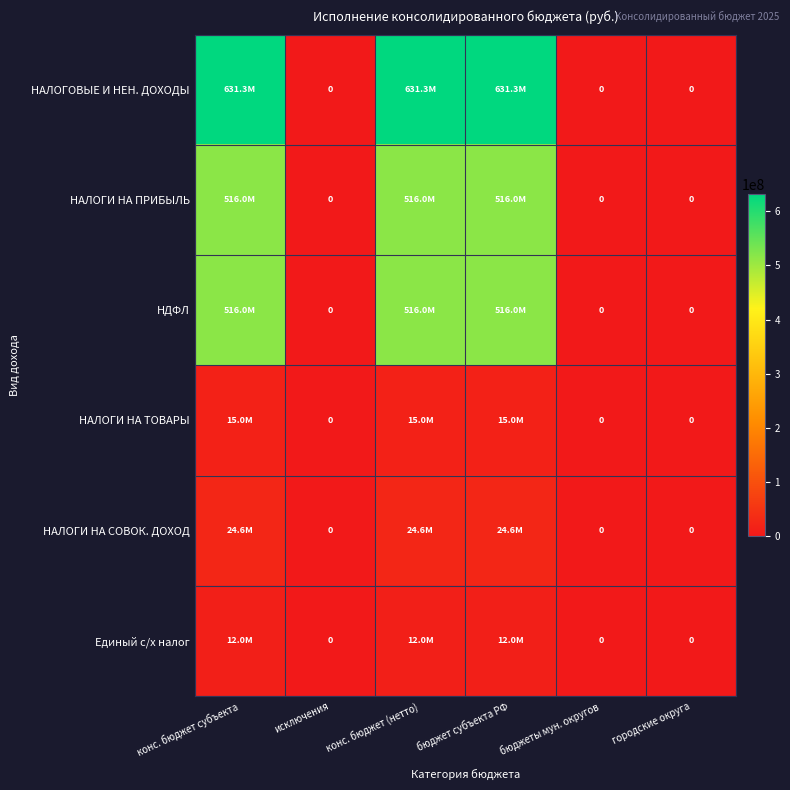

What is the sum of the Единый с/х налог values at городские округа and бюджет субъекта РФ?

11974490.1